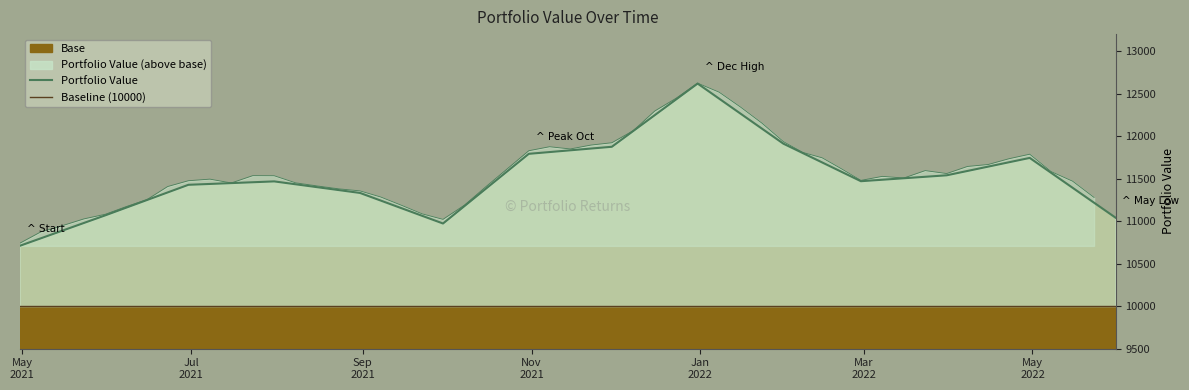

What is the difference between the second highest and minimum values?

1202.0